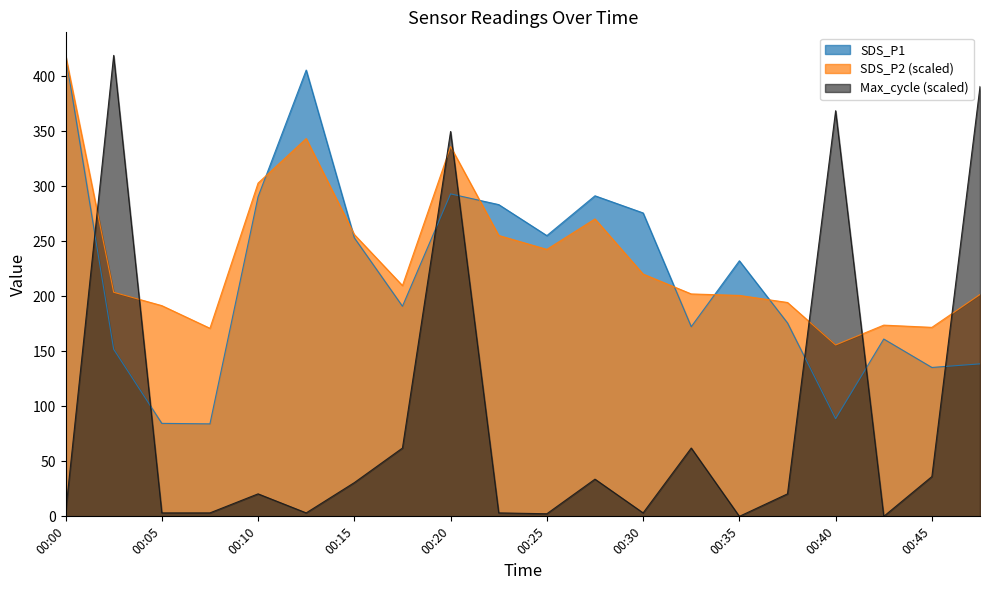

What is the greatest value displayed?

418.8